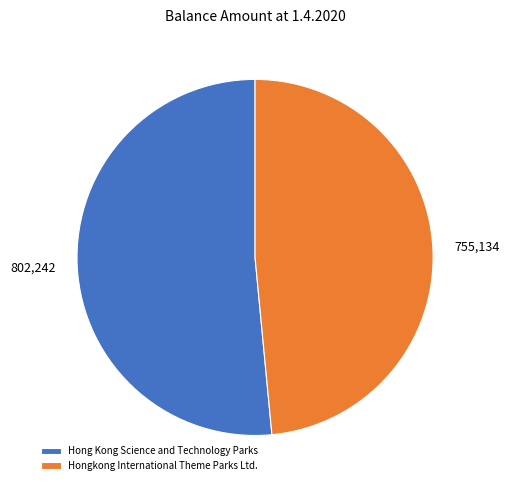

Which slice represents more than half of the pie?

Hong Kong Science and Technology Parks